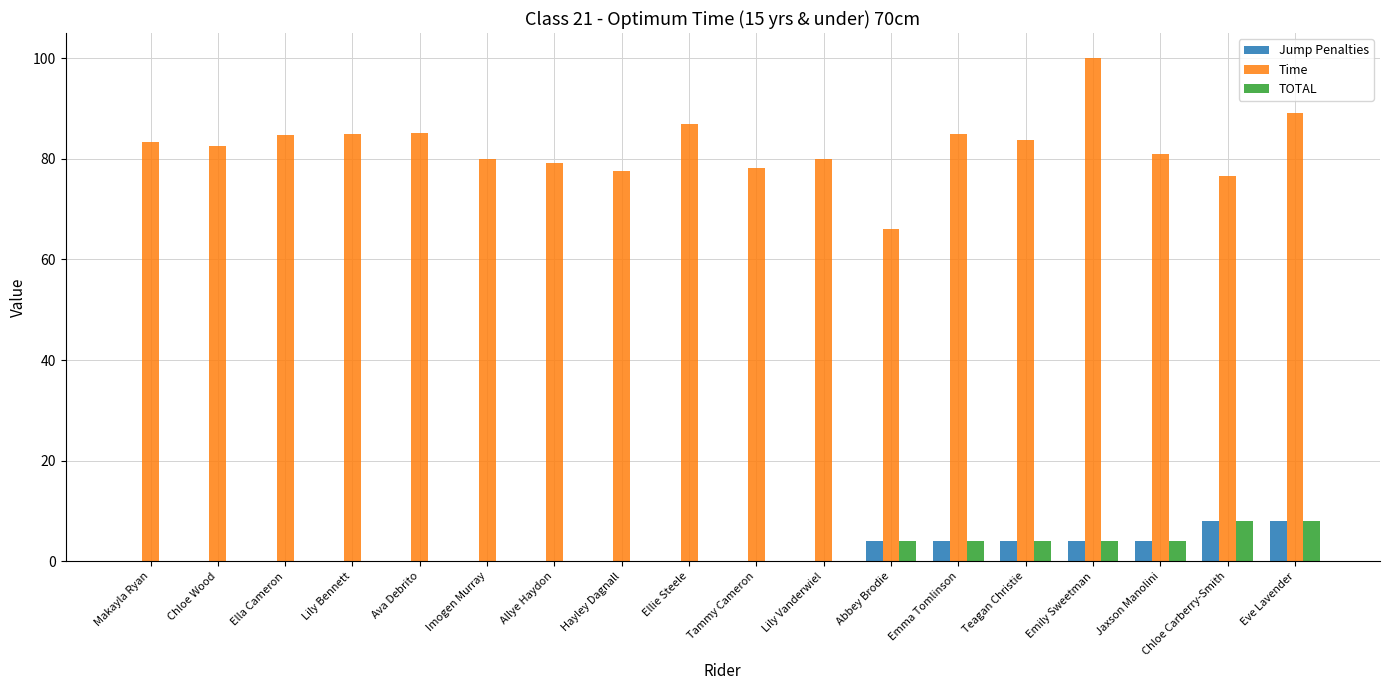

Is it true that Time equals 34.5 at Imogen Murray?

False